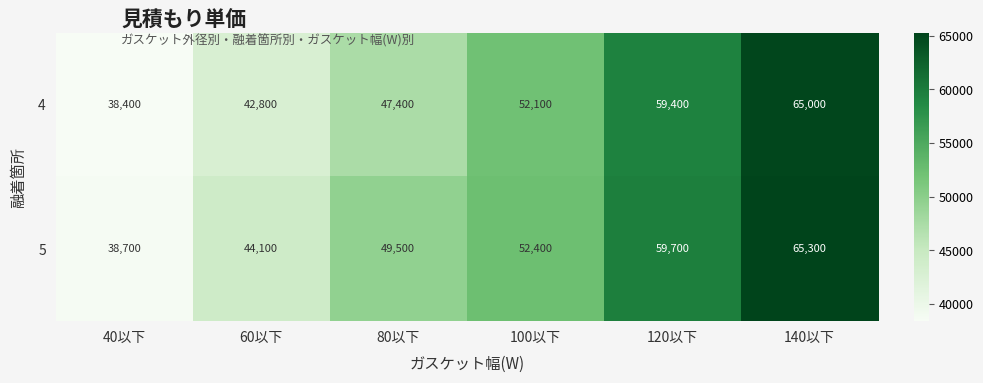

What is the difference between the maximum and minimum values in the 5 series?

26600